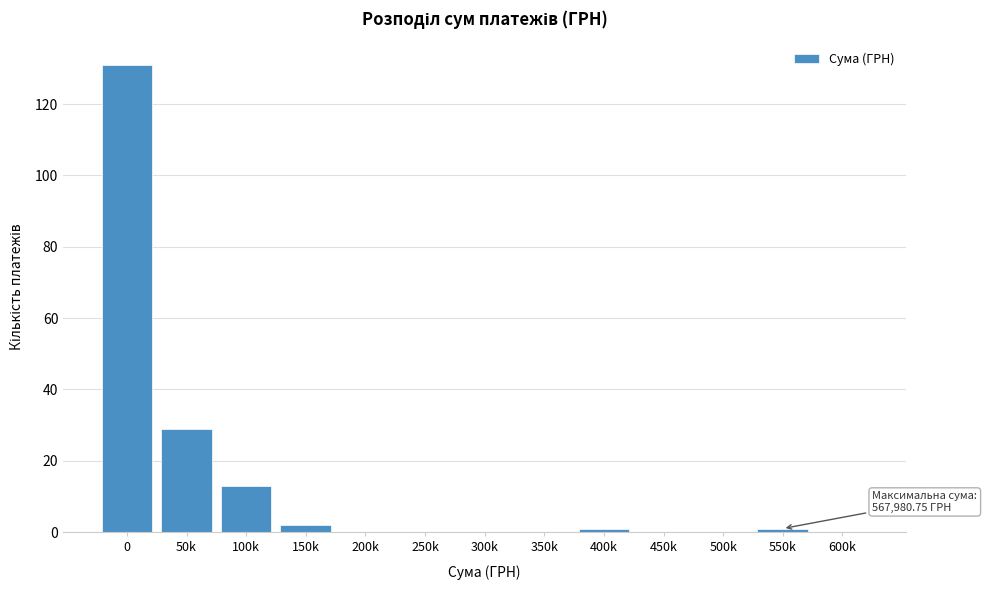

Reading left to right, what are all the values shown in this chart?

0=131	50k=29	100k=13	150k=2	200k=0	250k=0	300k=0	350k=0	400k=1	450k=0	500k=0	550k=1	600k=0